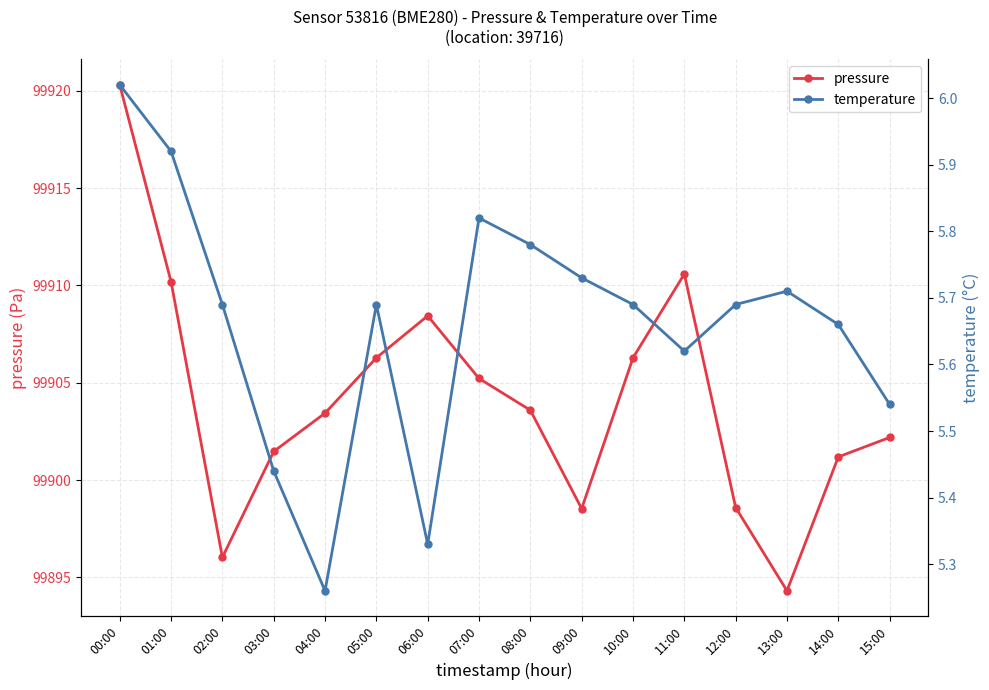

What is the total value across all series at 04:00?

99908.7